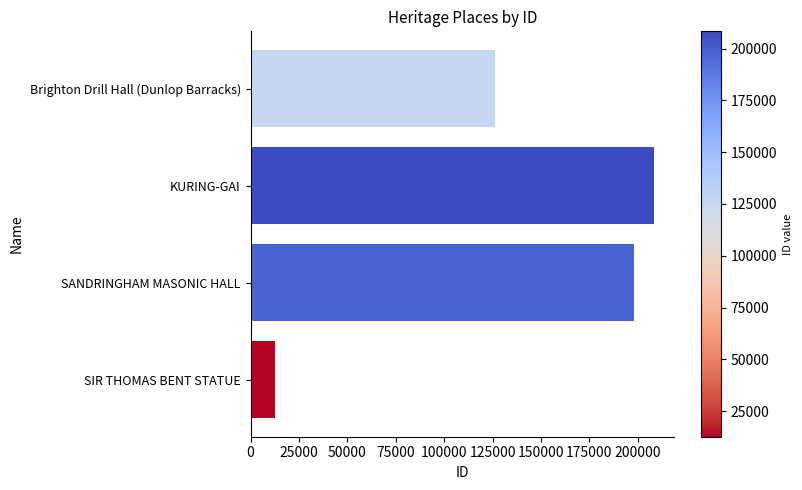

Between SANDRINGHAM MASONIC HALL and Brighton Drill Hall (Dunlop Barracks), which is larger?

SANDRINGHAM MASONIC HALL